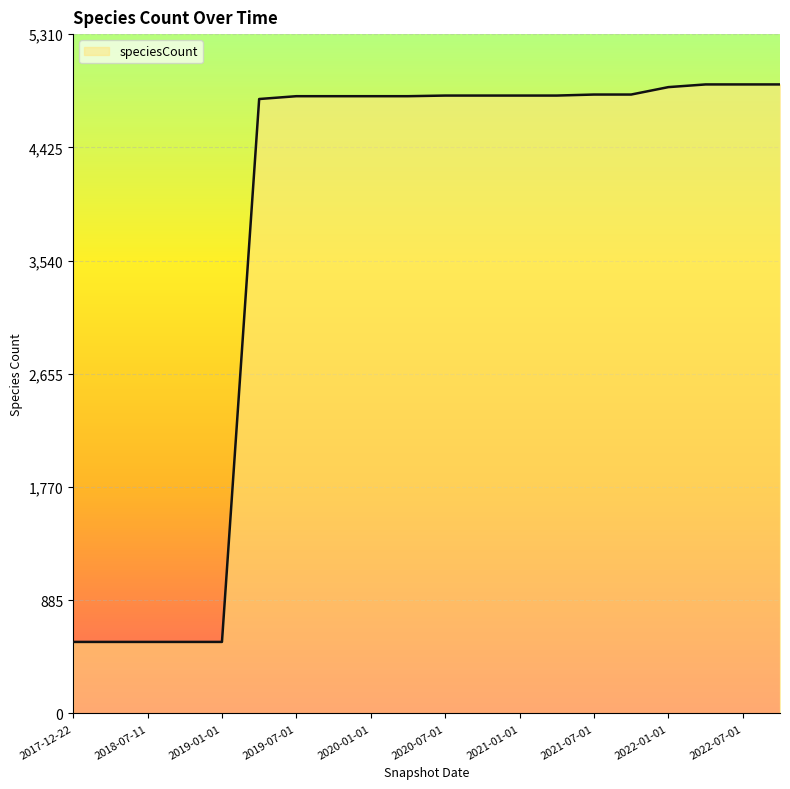

How many lines are shown in the chart?

1